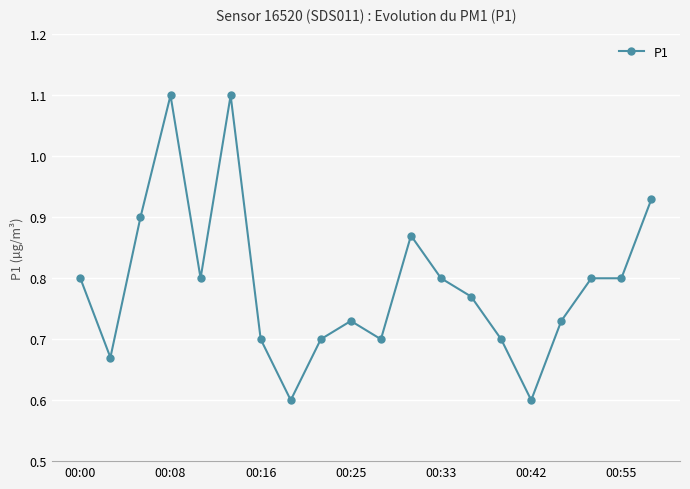

How many series are shown in this chart?

1